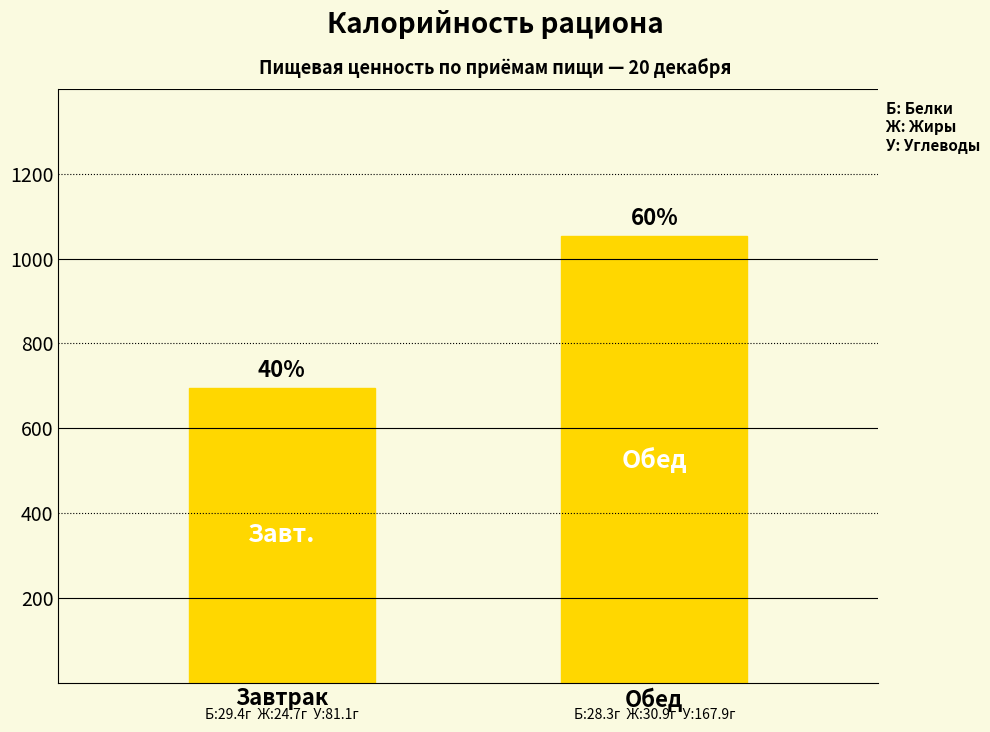

What is the sum of the values at Обед and Завтрак?

1747.5